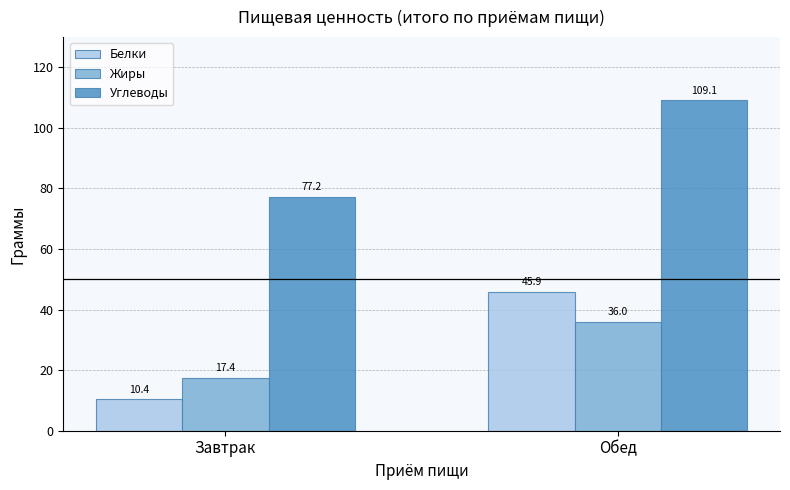

At which category does the chart reach its minimum across all series?

Завтрак